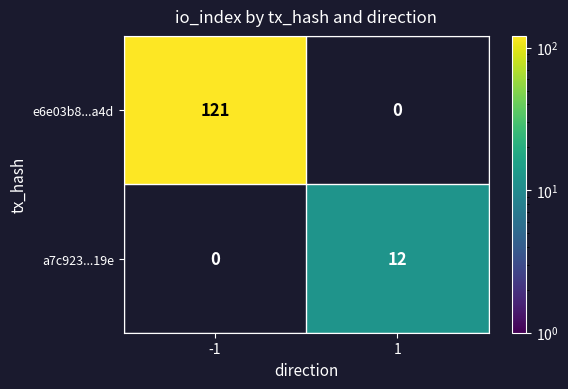

Reading left to right, what are all the values shown in this chart?

e6e03b8...a4d: -1=121	1=0
a7c923...19e: -1=0	1=12